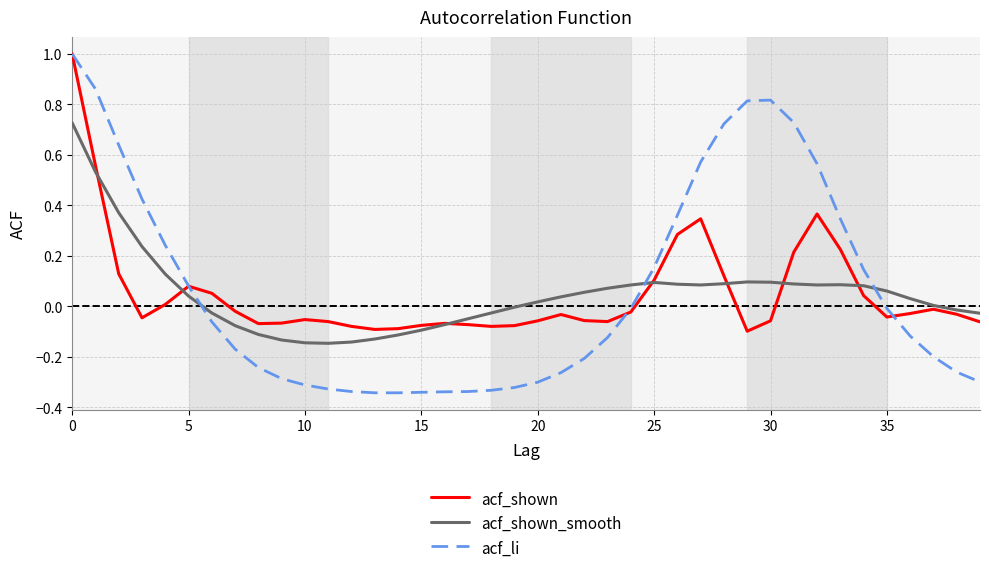

What is the greatest value displayed?

1.0